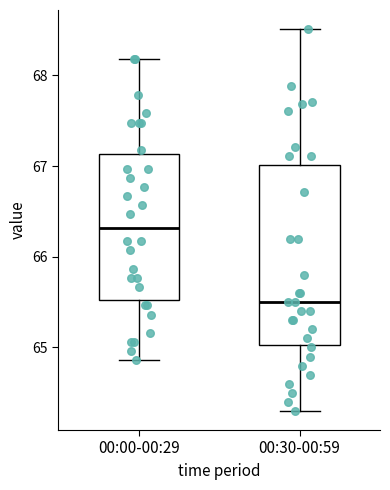

Reading left to right, transcribe this box plot: for each box, give where its median line is, the range the box spans, and where its two whiskers end, as read against the y-axis. The values are not printed on the chart, so give them approximately, as read against the axis.

00:00-00:29: median 66.3, box 65.5 to 67.1, whiskers 64.9 to 68.2
00:30-00:59: median 65.5, box 65.0 to 67.0, whiskers 64.3 to 68.5